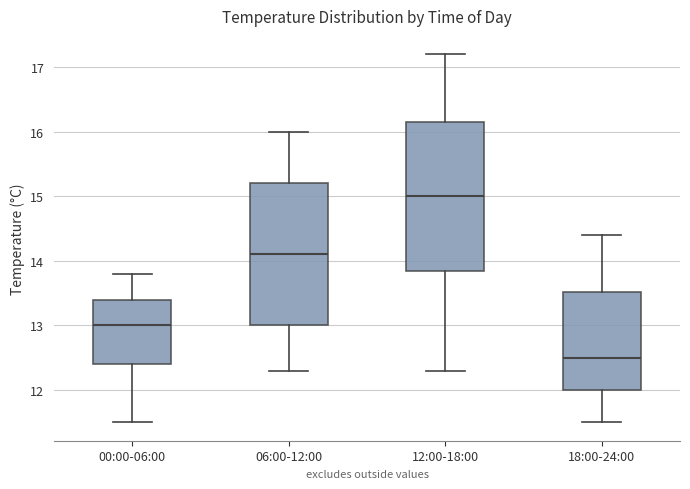

Reading left to right, read every box against the y-axis: the position of its median line, the range the box covers, and the ends of its whiskers. The values are not printed on the chart, so give them approximately, as read against the axis.

00:00-06:00: median 13.0, box 12.4 to 13.4, whiskers 11.5 to 13.8
06:00-12:00: median 14.1, box 13.0 to 15.2, whiskers 12.3 to 16.0
12:00-18:00: median 15.0, box 13.9 to 16.2, whiskers 12.3 to 17.2
18:00-24:00: median 12.5, box 12.0 to 13.5, whiskers 11.5 to 14.4